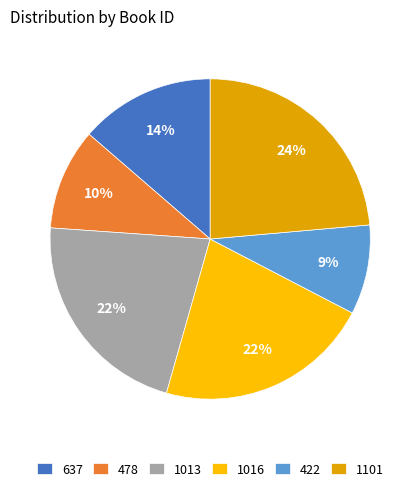

To the nearest percent, what is the combined percentage of 422 and 1016?

31%